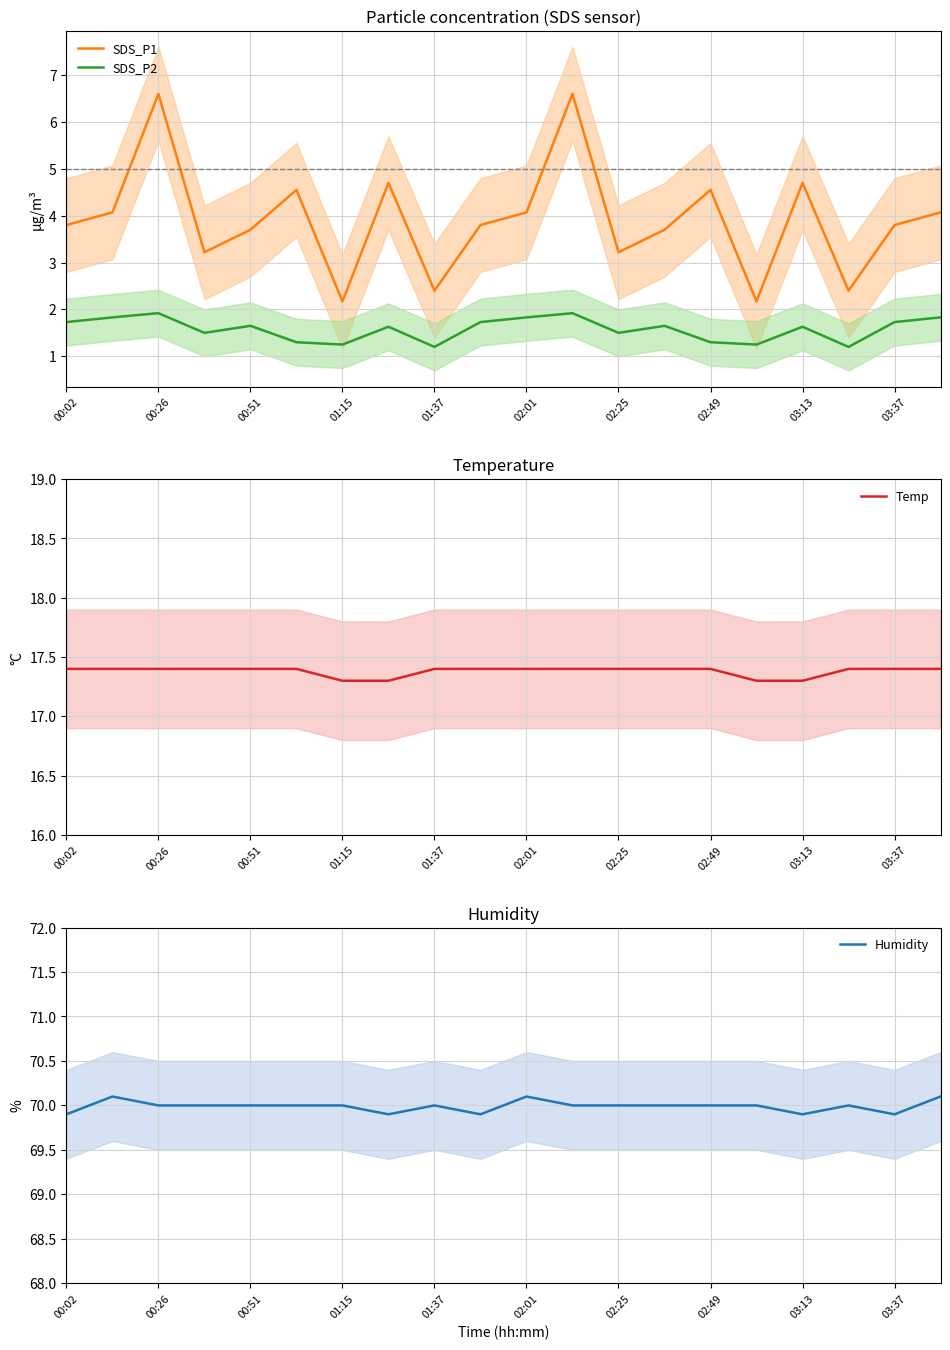

True or false: SDS_P1 has a value of 3.8 at 03:37.

True